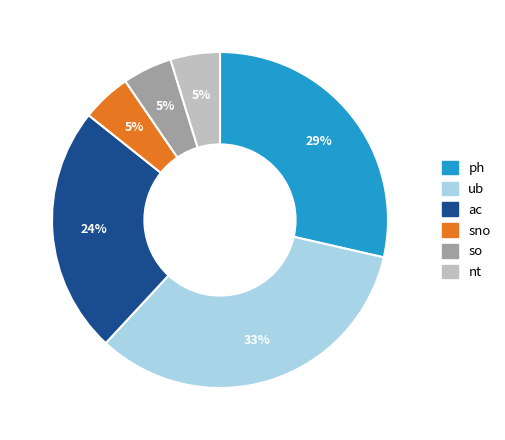

What is the largest slice in the pie chart?

ub